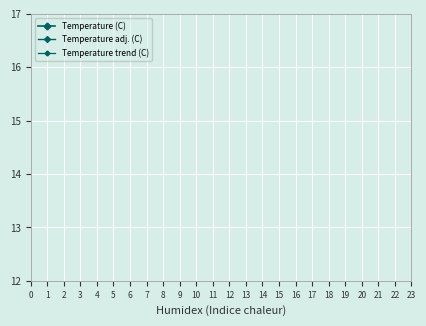

How many lines are shown in the chart?

3